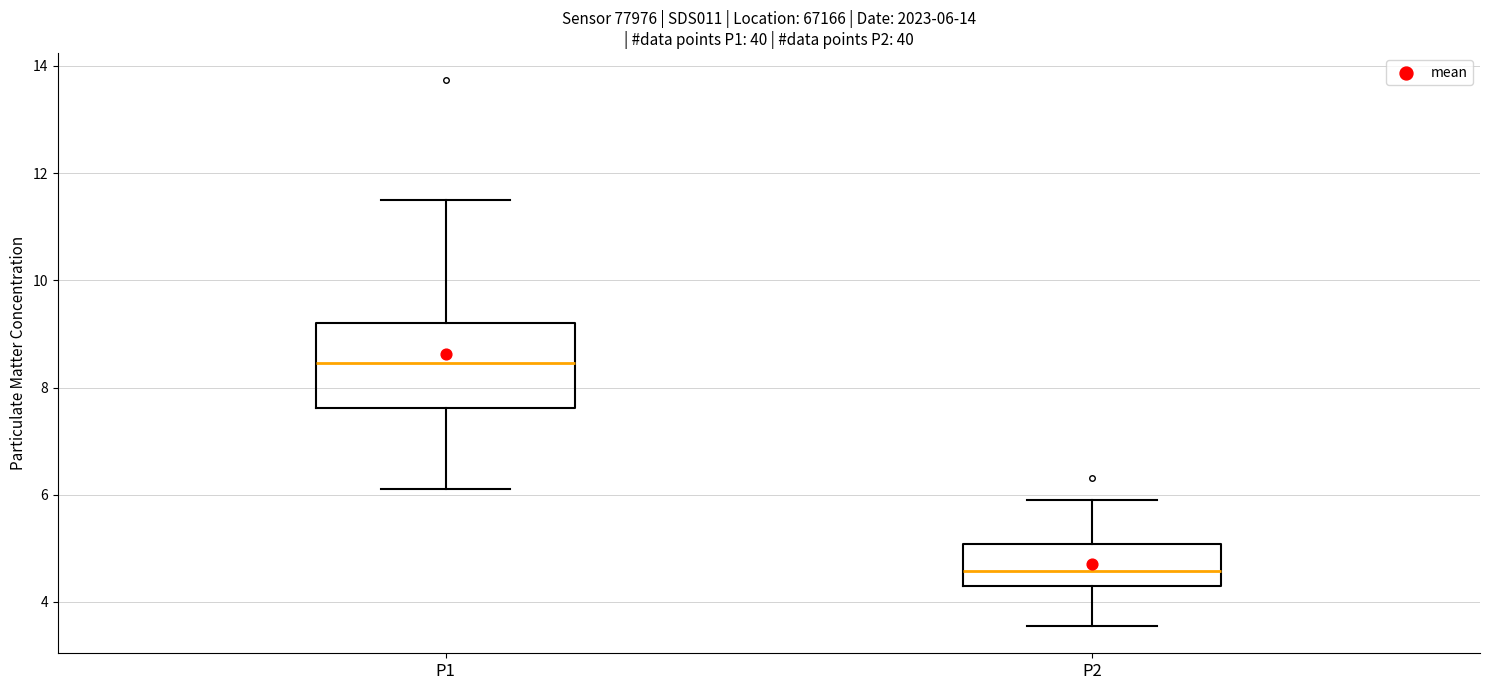

Which box is the tallest, from its lower edge to its upper edge?

P1